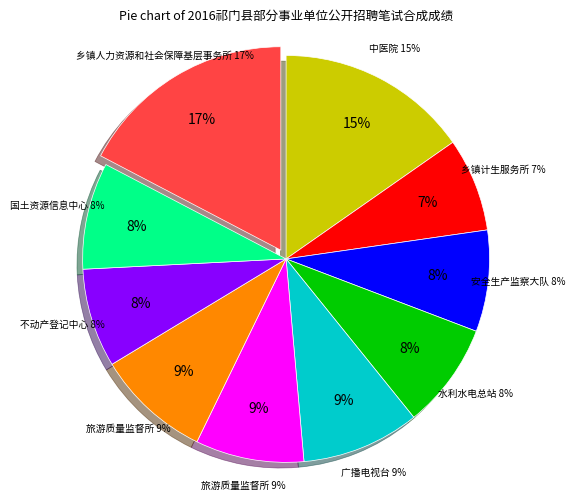

To the nearest percent, what is the difference between the largest and smallest slice percentages?

10%